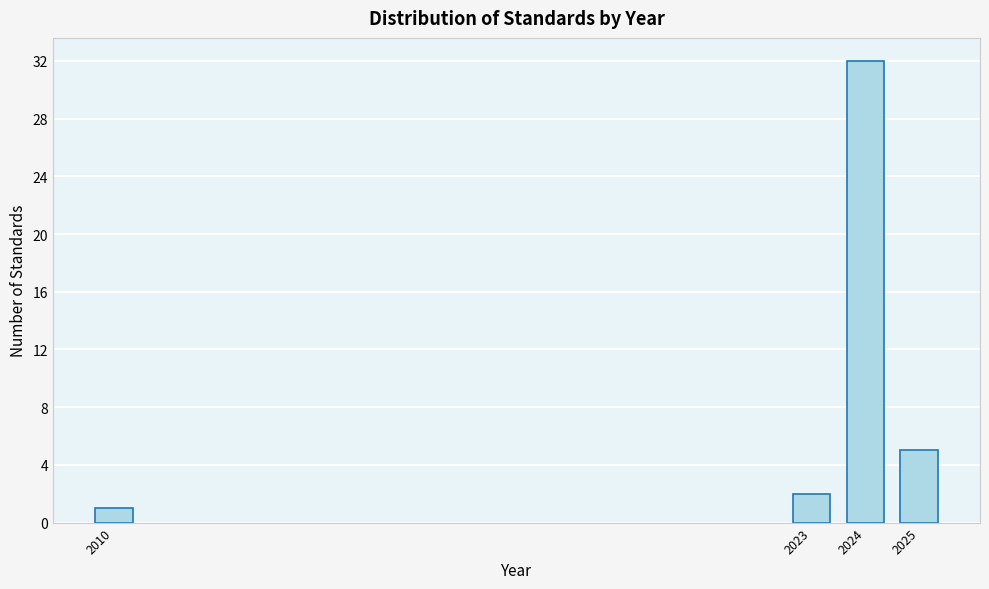

Reading right to left, what are all the values shown in this chart?

2025=5	2024=32	2023=2	2010=1